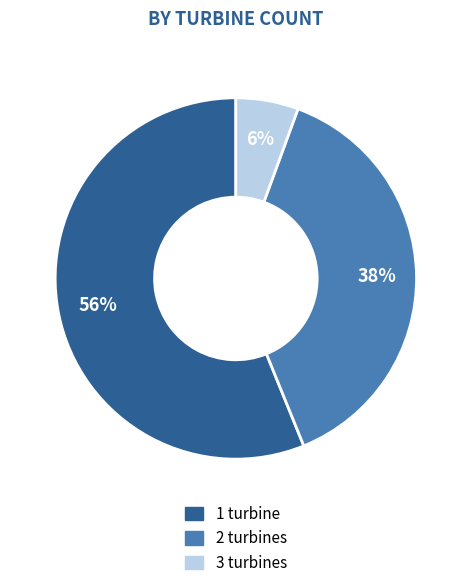

What is the largest slice in the pie chart?

1 turbine